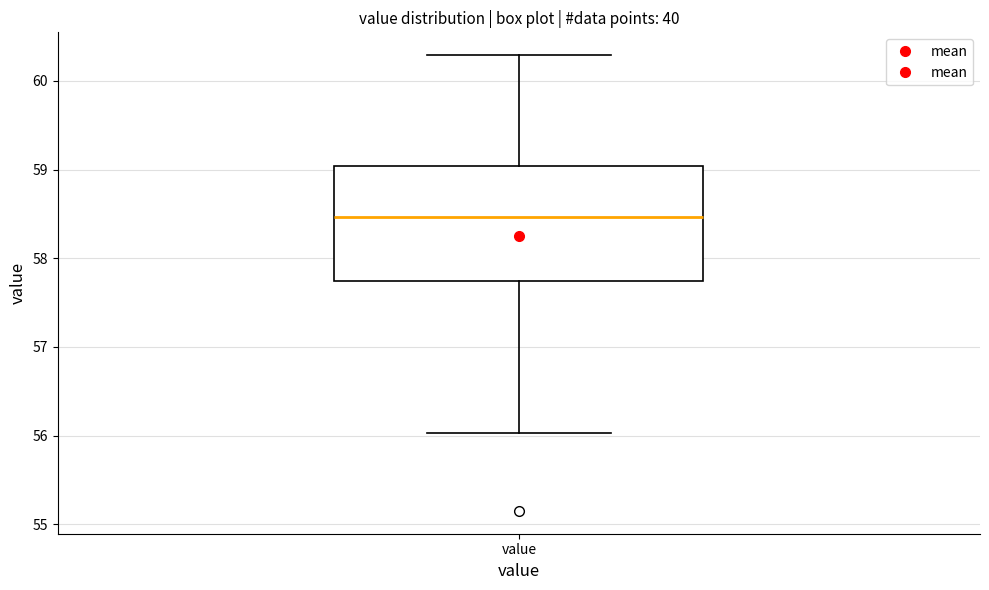

Read this box plot against the y-axis: the position of the median line, the range covered by the box, and the ends of both whiskers. The values are not printed on the chart, so give them approximately, as read against the axis.

median 58.5, box 57.7 to 59.0, whiskers 56.0 to 60.3